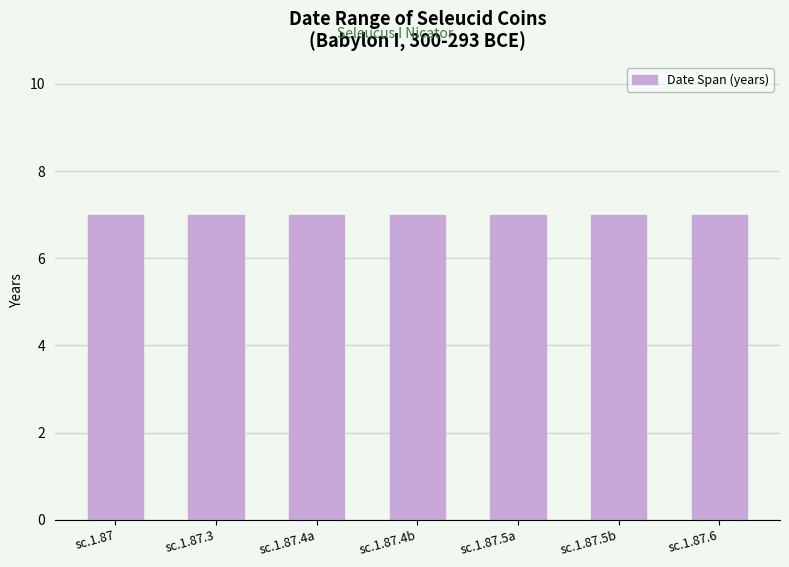

True or false: Начална дата has a value of -471 at ΑΛΕΞΑΝΔΡΟΥ BAΣΙΛΕΩΣ.

False